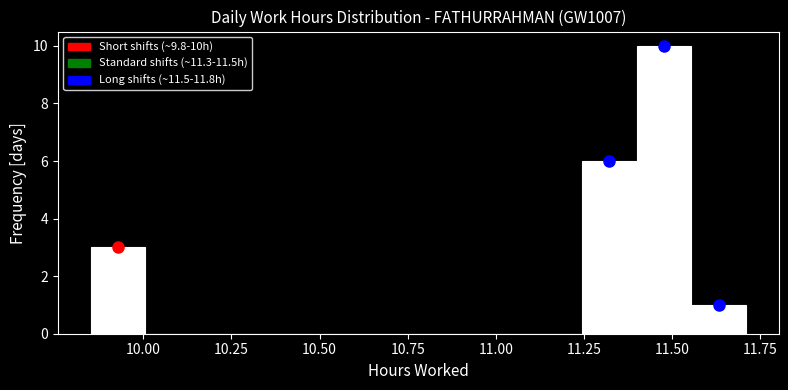

Read against the x-axis, roughly where is the centre of the tallest bar?

11.50